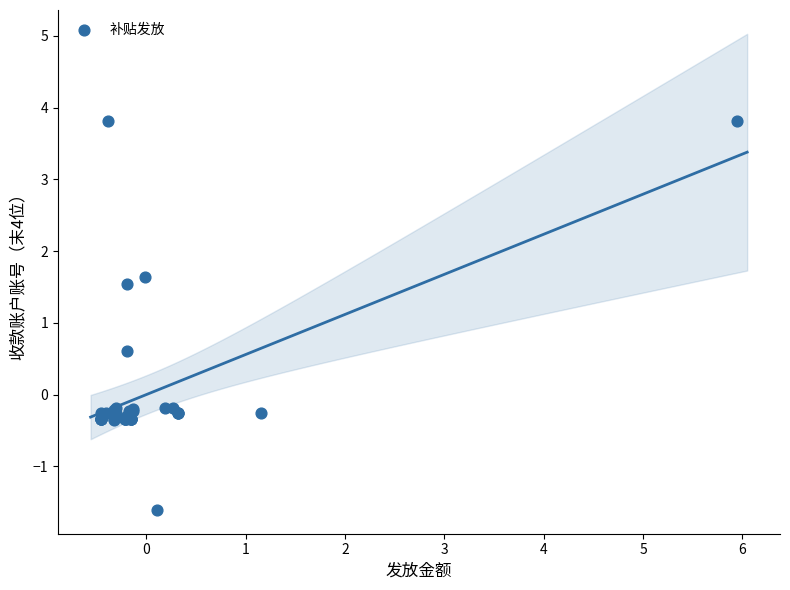

What Y value in the scatter plot is closest to 1?

0.6